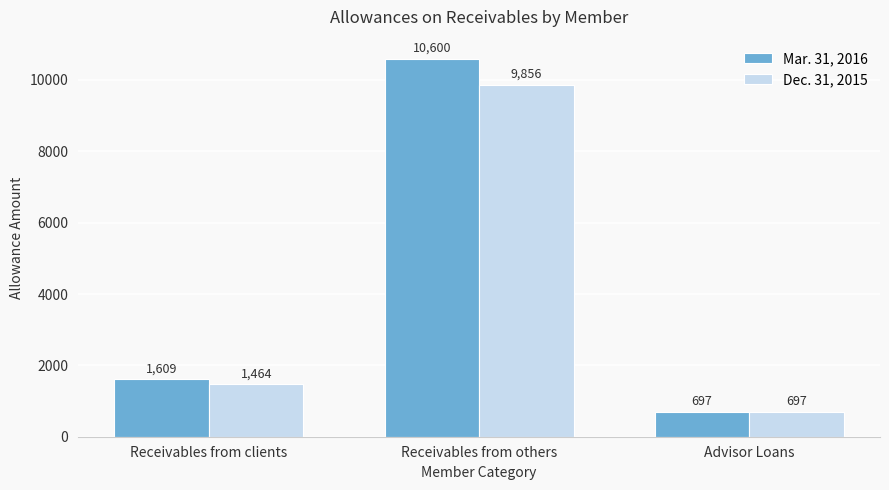

Is the value of Dec. 31, 2015 at Receivables from clients greater than the value of Mar. 31, 2016 at Receivables from others?

No